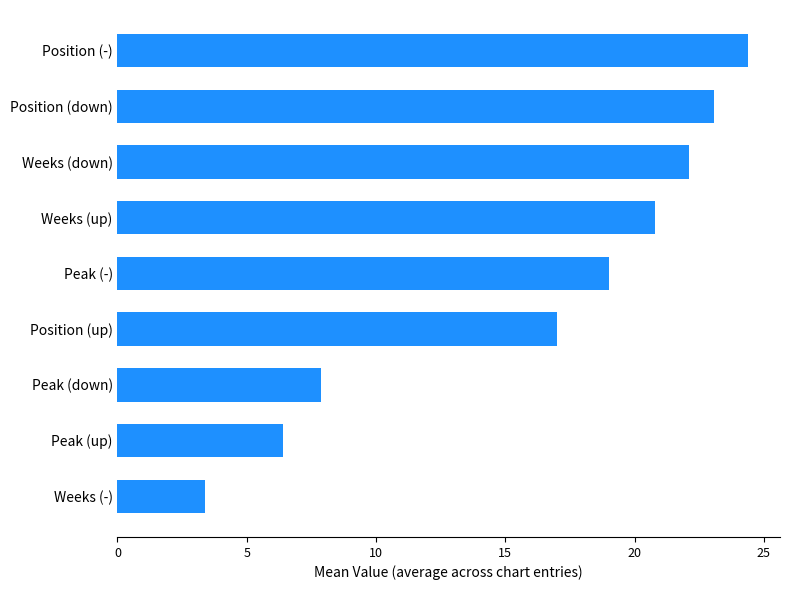

What is the change in value from Weeks (-) to Position (down)?

+19.7